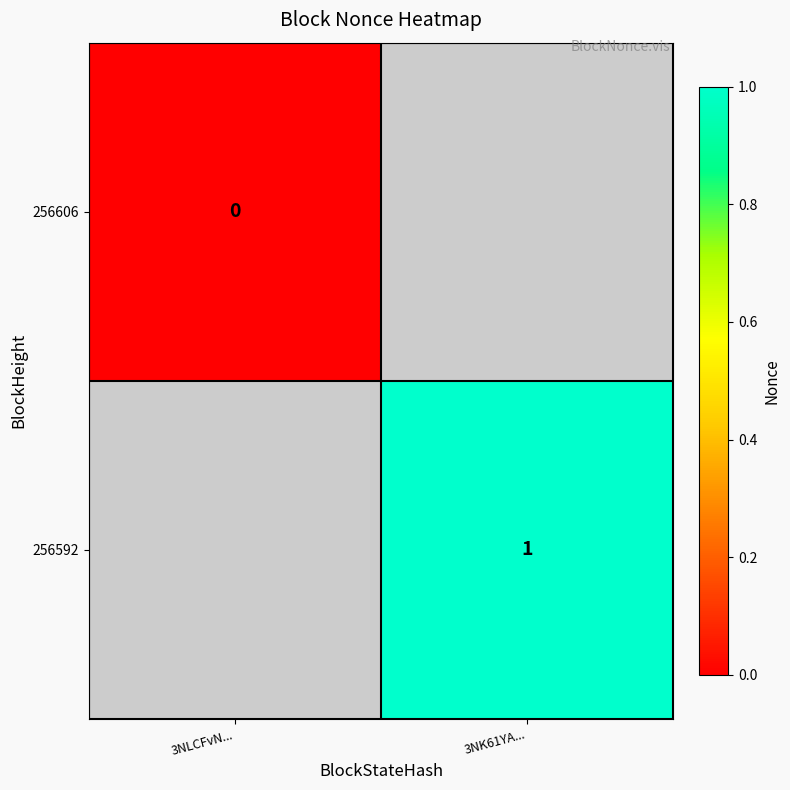

Is it true that 256592 equals 1 at 3NK61YA...?

True